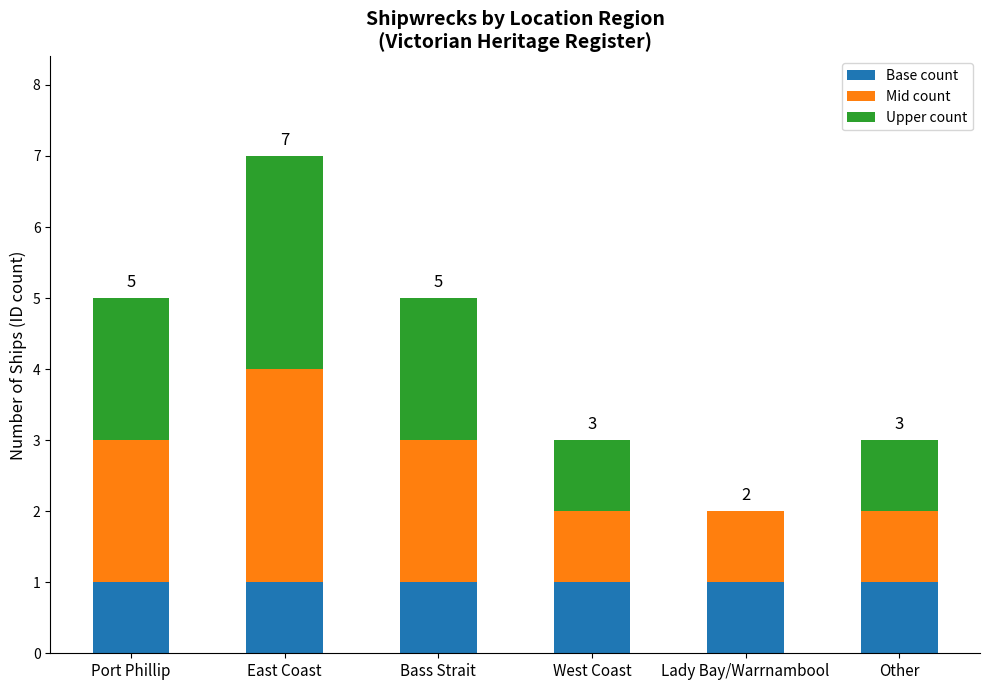

What is the sum of all Base count values?

6